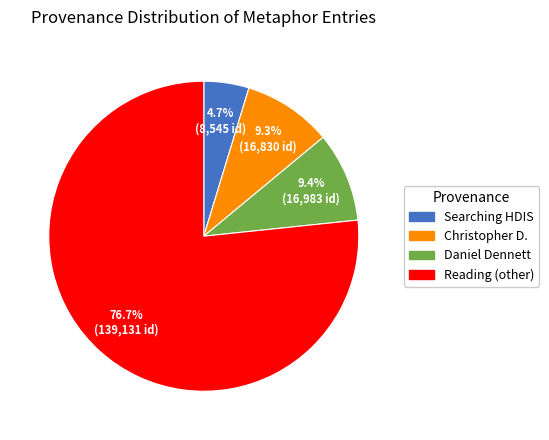

Approximately how many times larger is the value at Searching HDIS compared to Christopher D.?

0.5